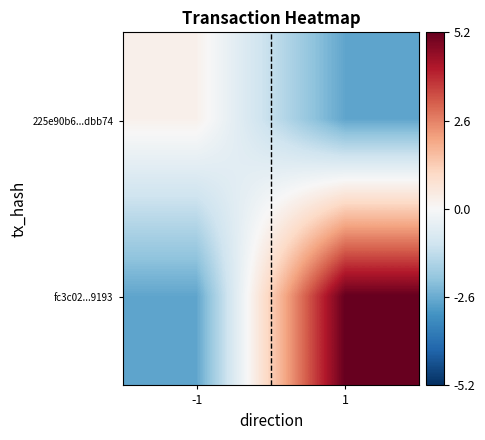

Which has a higher value, -1 or 1?

-1